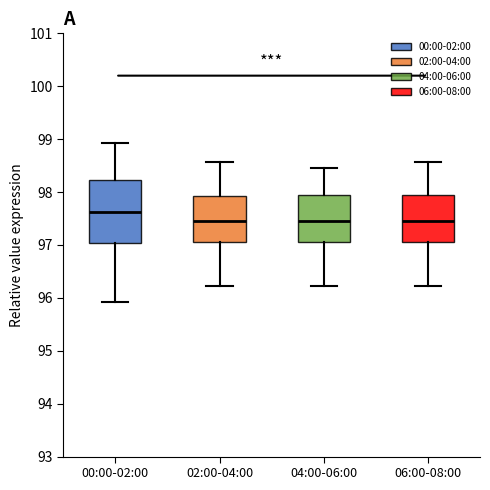

Reading left to right, transcribe this box plot: for each box, give where its median line is, the range the box spans, and where its two whiskers end, as read against the y-axis. The values are not printed on the chart, so give them approximately, as read against the axis.

00:00-02:00: median 97.6, box 97.0 to 98.2, whiskers 95.9 to 98.9
02:00-04:00: median 97.5, box 97.1 to 97.9, whiskers 96.2 to 98.6
04:00-06:00: median 97.5, box 97.1 to 97.9, whiskers 96.2 to 98.5
06:00-08:00: median 97.5, box 97.1 to 97.9, whiskers 96.2 to 98.6